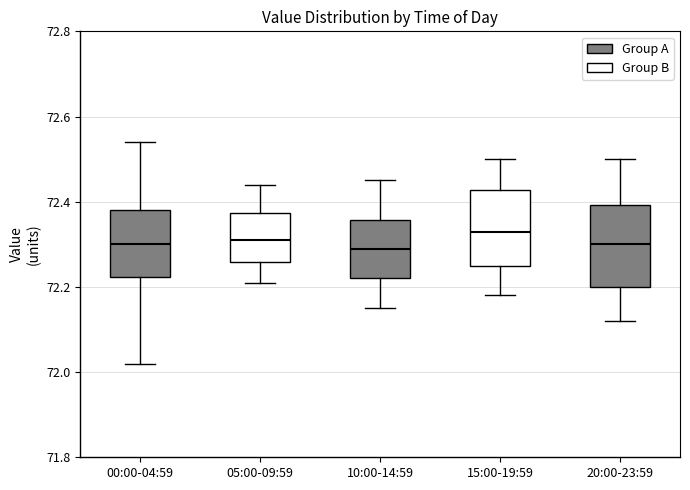

Reading left to right, read every box against the y-axis: the position of its median line, the range the box covers, and the ends of its whiskers. The values are not printed on the chart, so give them approximately, as read against the axis.

00:00-04:59: median 72.30, box 72.22 to 72.38, whiskers 72.02 to 72.54
05:00-09:59: median 72.32, box 72.26 to 72.38, whiskers 72.22 to 72.44
10:00-14:59: median 72.30, box 72.22 to 72.36, whiskers 72.16 to 72.46
15:00-19:59: median 72.34, box 72.26 to 72.42, whiskers 72.18 to 72.50
20:00-23:59: median 72.30, box 72.20 to 72.40, whiskers 72.12 to 72.50